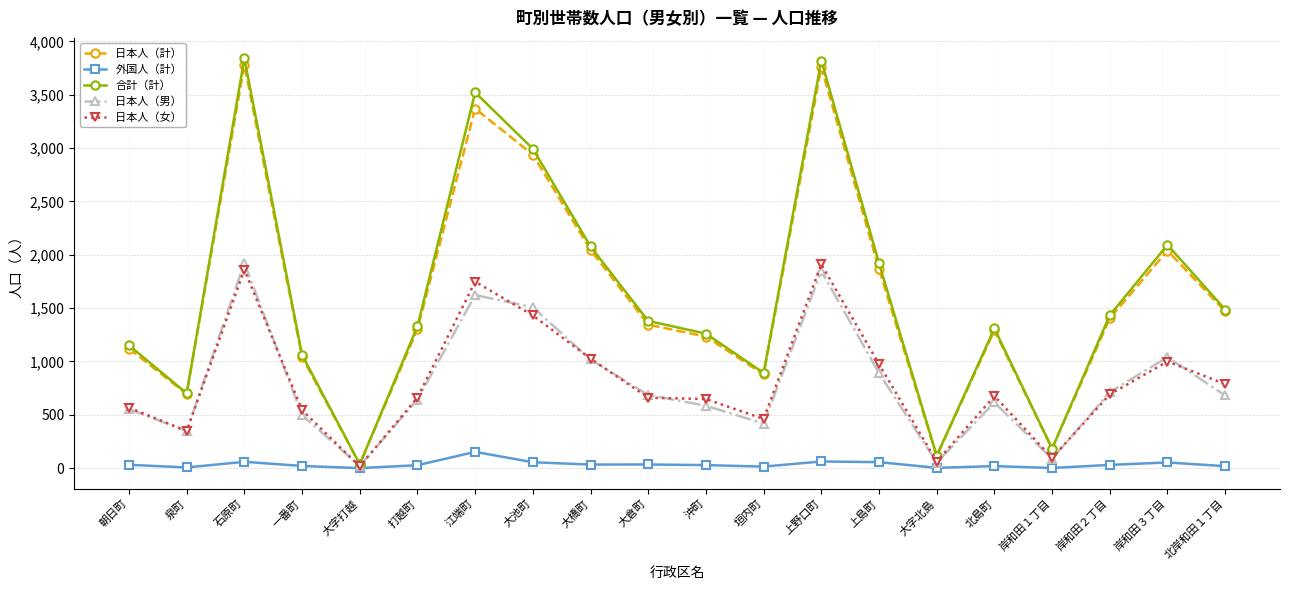

At how many categories does at least one series exceed 3191?

3